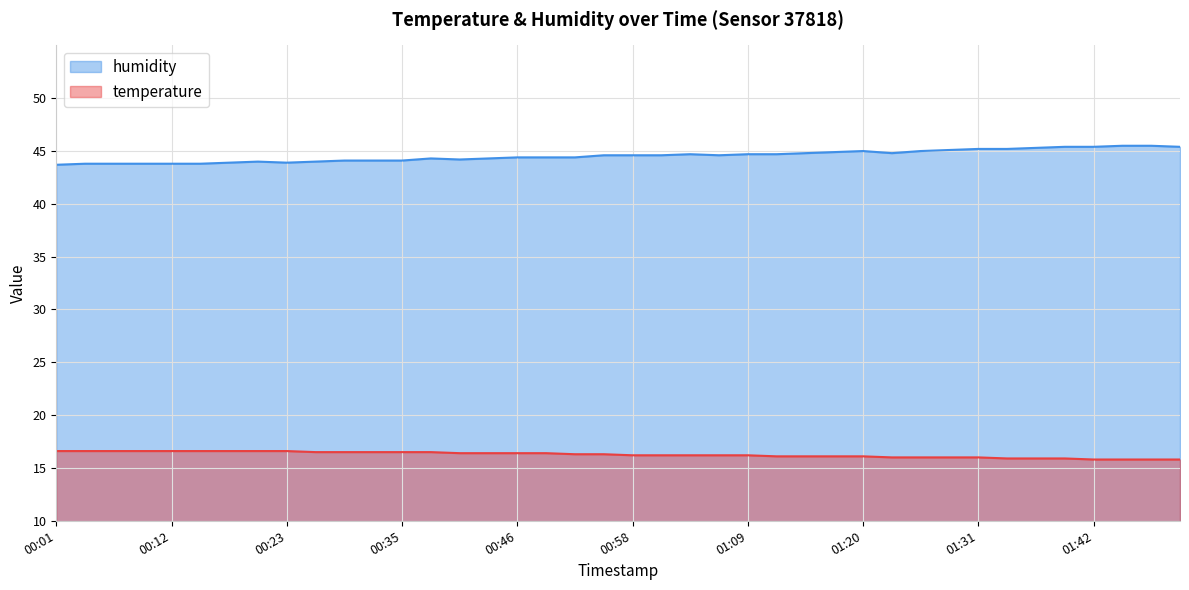

Reading left to right, list all the values displayed in this chart.

temperature: 16.6	16.6	16.6	16.6	16.6	16.6	16.6	16.6	16.6	16.5	16.5	16.5	16.5	16.5	16.4	16.4	16.4	16.4	16.3	16.3	16.2	16.2	16.2	16.2	16.2	16.1	16.1	16.1	16.1	16.0	16.0	16.0	16.0	15.9	15.9	15.9	15.8	15.8	15.8	15.8
humidity: 43.7	43.8	43.8	43.8	43.8	43.8	43.9	44.0	43.9	44.0	44.1	44.1	44.1	44.3	44.2	44.3	44.4	44.4	44.4	44.6	44.6	44.6	44.7	44.6	44.7	44.7	44.8	44.9	45.0	44.8	45.0	45.1	45.2	45.2	45.3	45.4	45.4	45.5	45.5	45.4